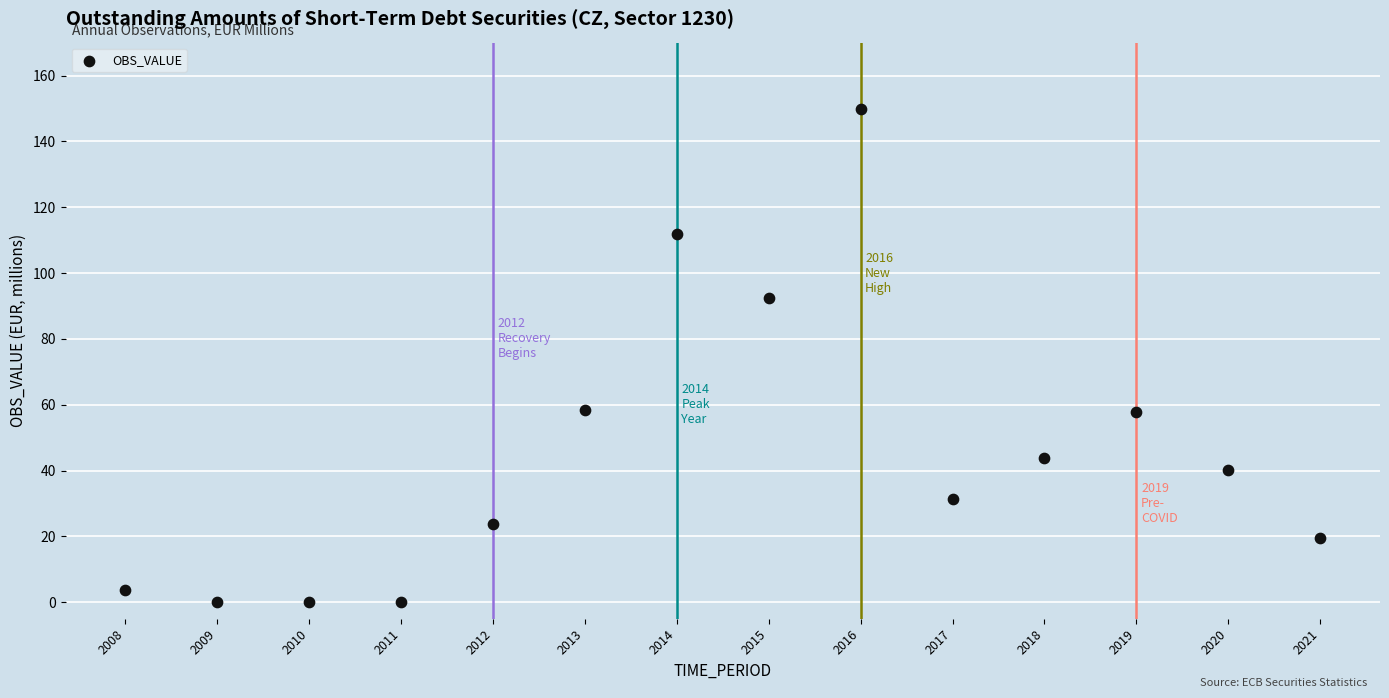

What is the range of X values (max minus min)?

13.0